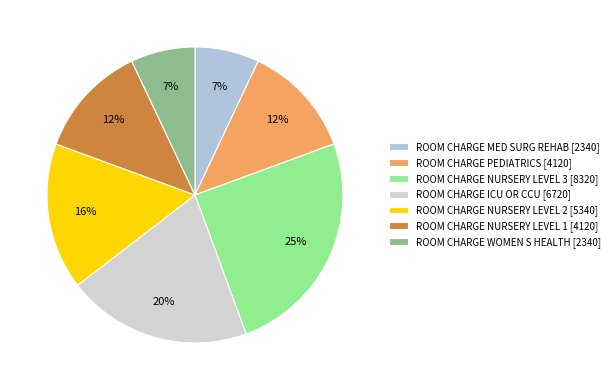

Is ROOM CHARGE MED SURG REHAB the majority of the pie?

No